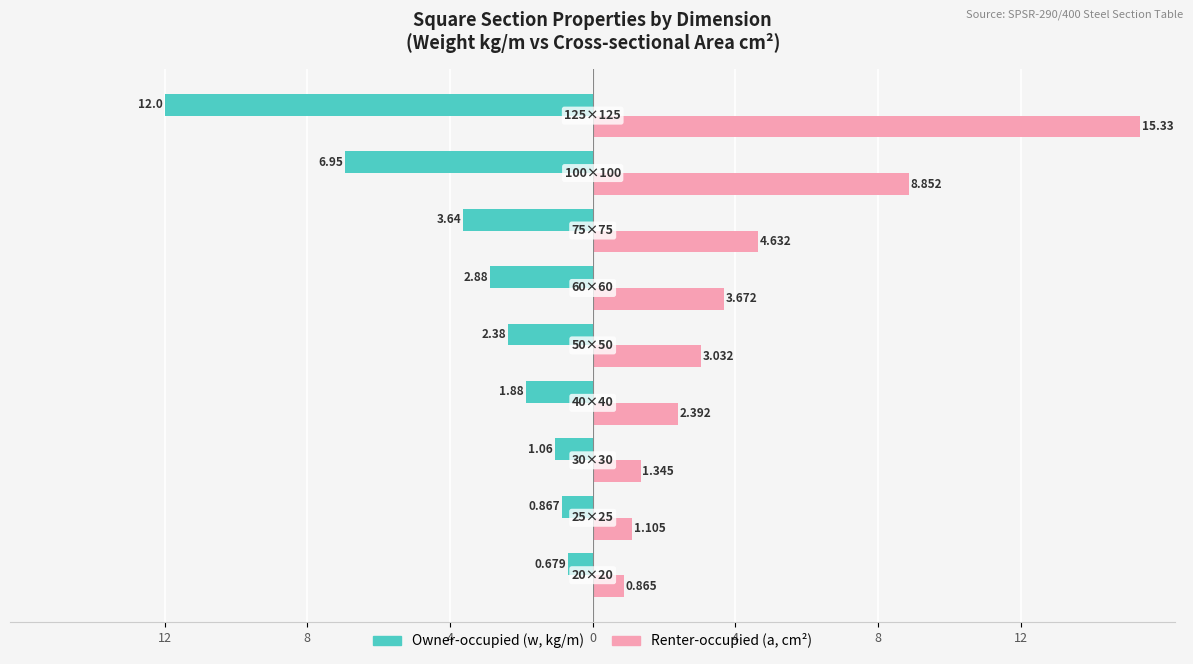

What is the lowest value of the Renter-occupied (a, cm²) series?

0.9